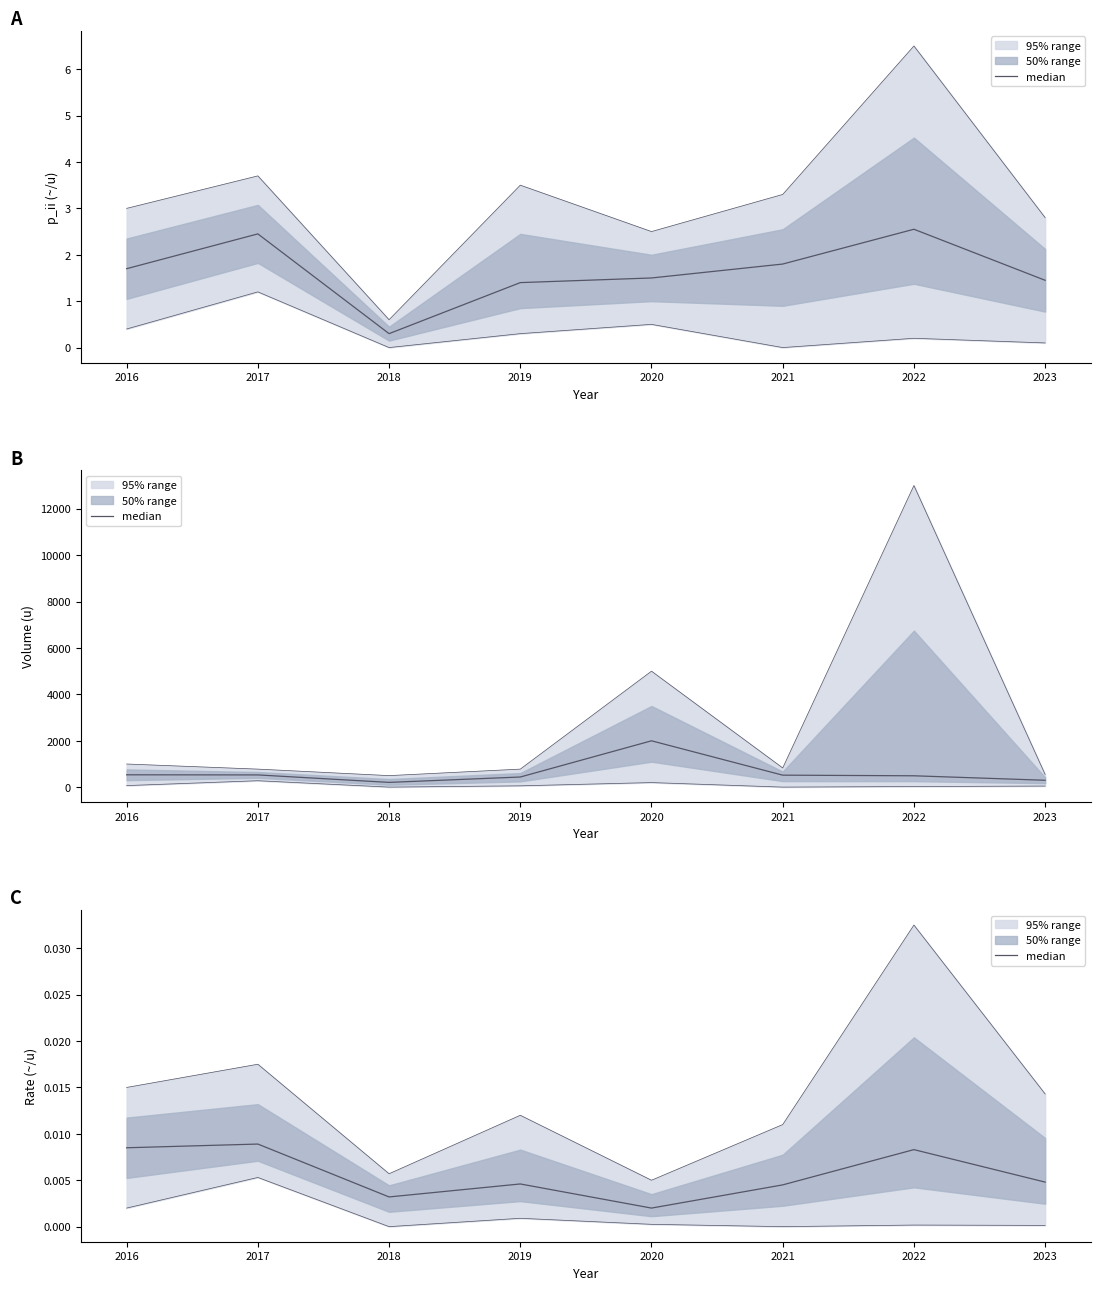

How many interior local peaks (higher than both neighbors) does the data have?

3